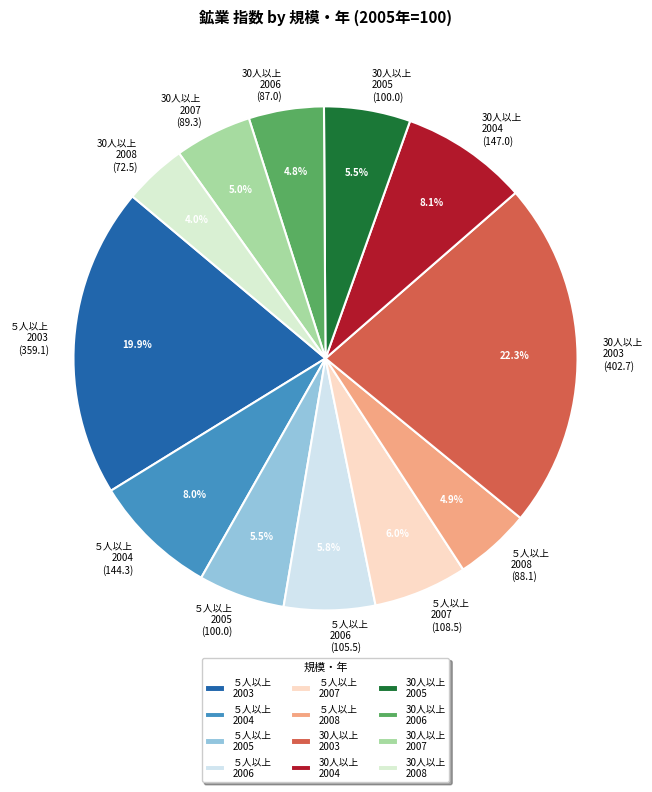

What is the ratio of the value at ５人以上 2004 (144.3) to the value at 30人以上 2003 (402.7)?

0.4